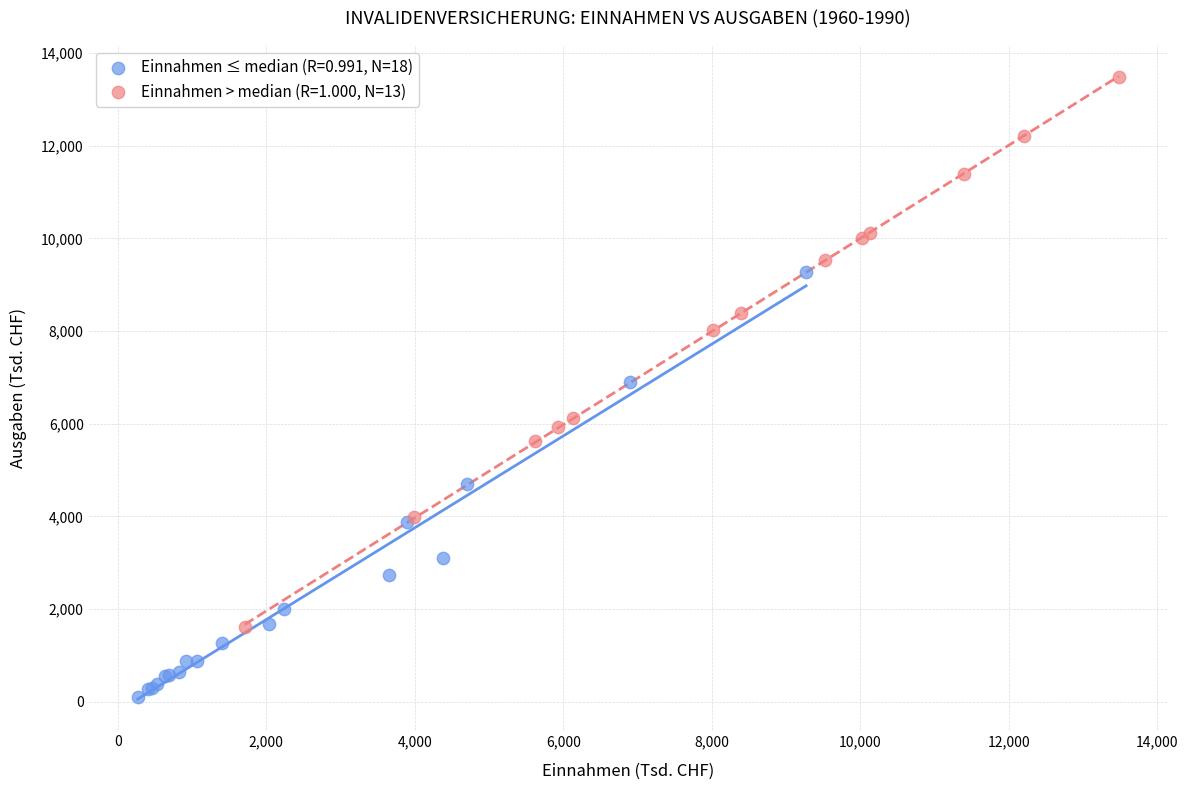

Which series contains the highest Y value?

Einnahmen > median (R=1.000, N=13)